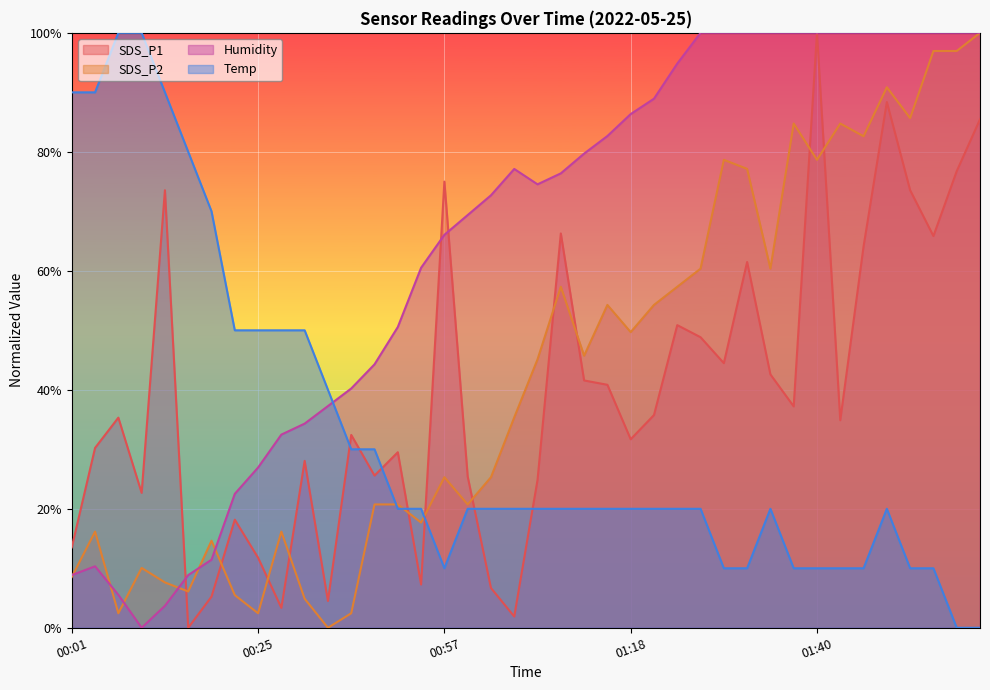

Is it true that SDS_P2 equals 122.9 at 01:43?

False